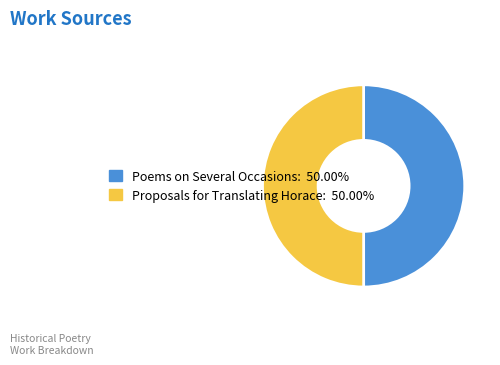

Do Poems on Several Occasions and Proposals for Translating Horace together represent more than half of the pie?

Yes